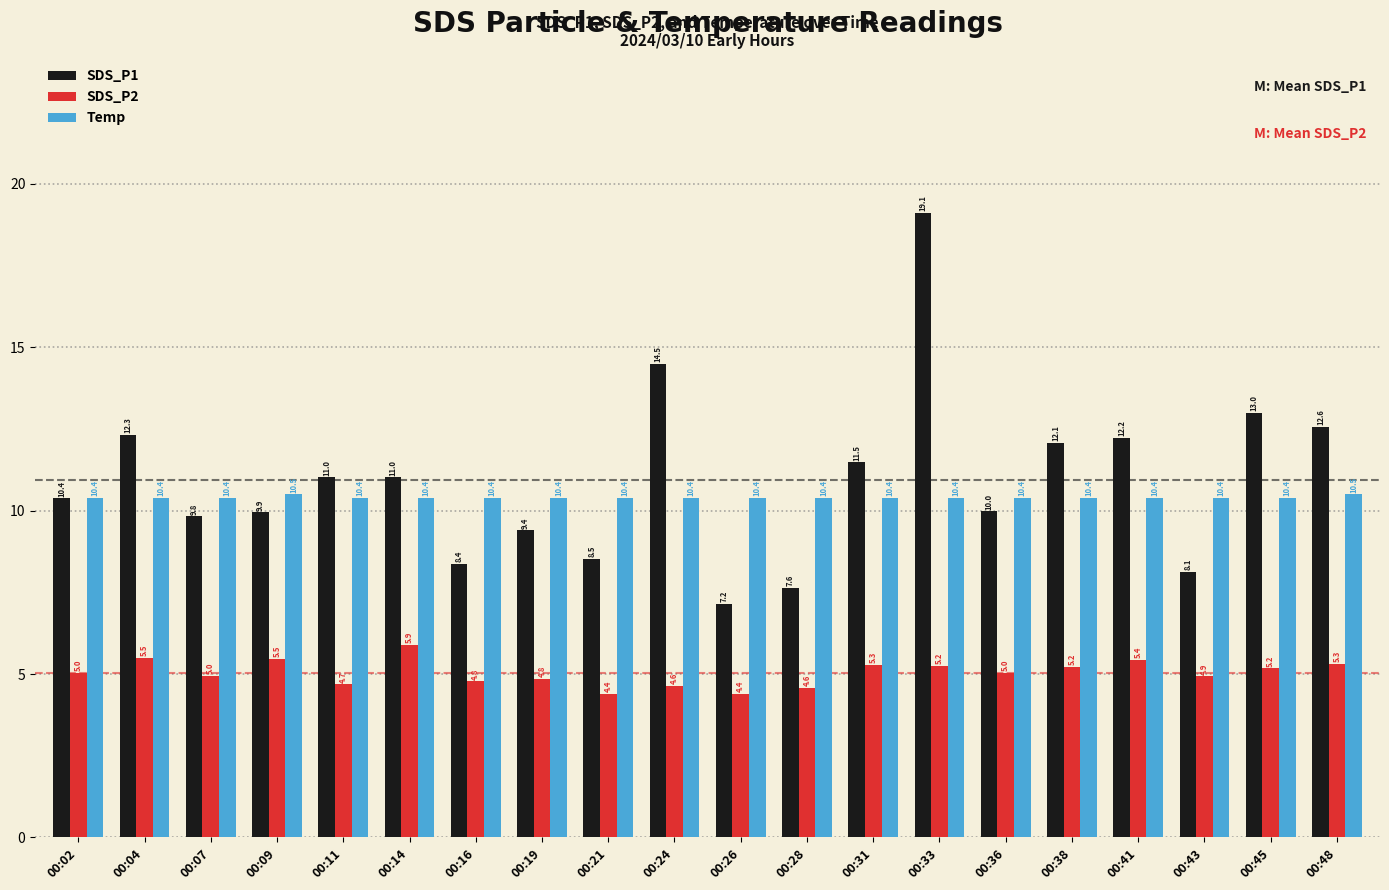

What is the difference between the maximum and minimum values in the Temp series?

0.1